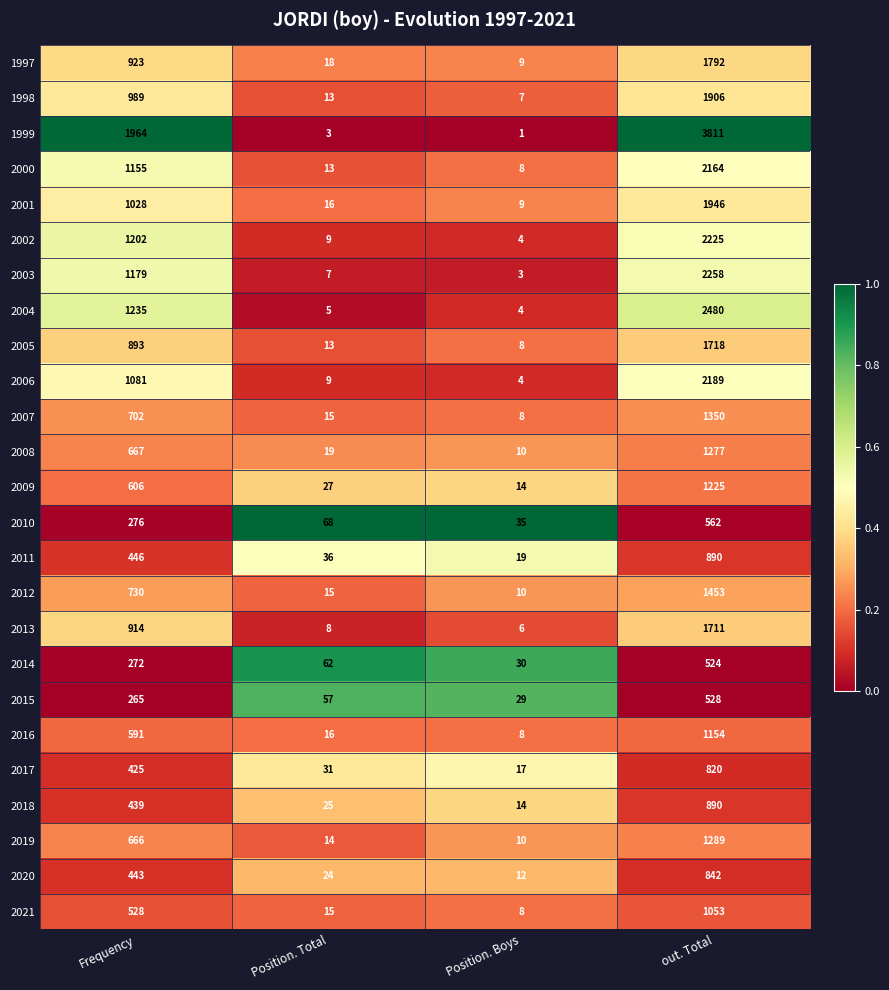

Which series has the widest spread of values?

1999